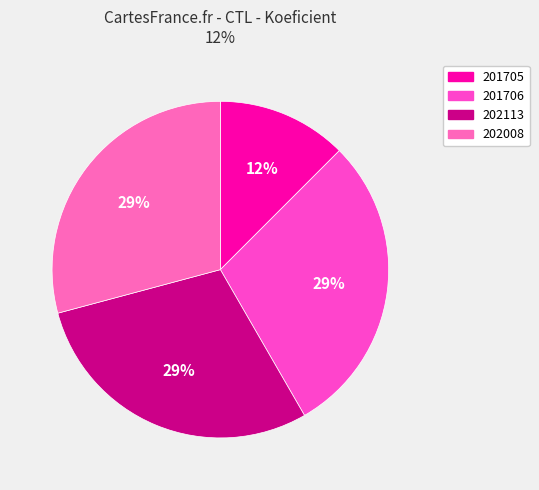

To the nearest percent, what is the average slice percentage?

25%